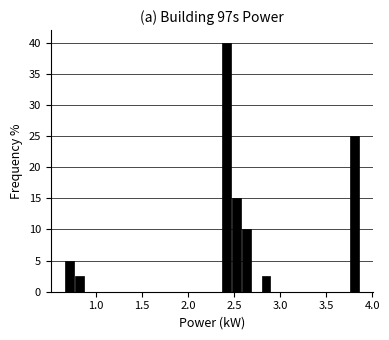

Around what value on the x-axis is the tallest bar? Give the approximate position of its centre, as read against the axis.

2.40